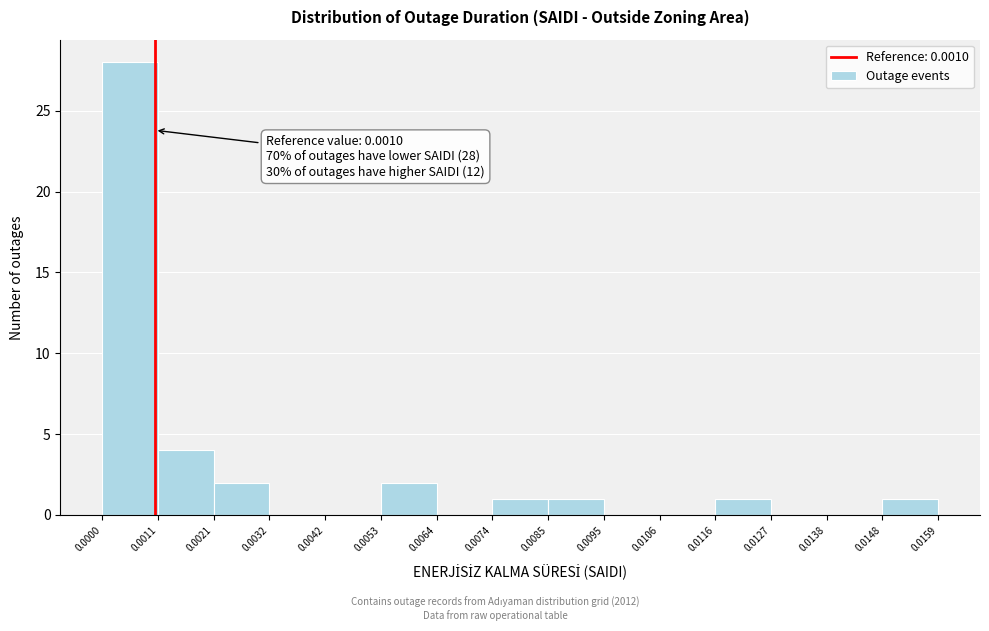

Which range on the x-axis has the tallest bar?

0.0000 to 0.0011